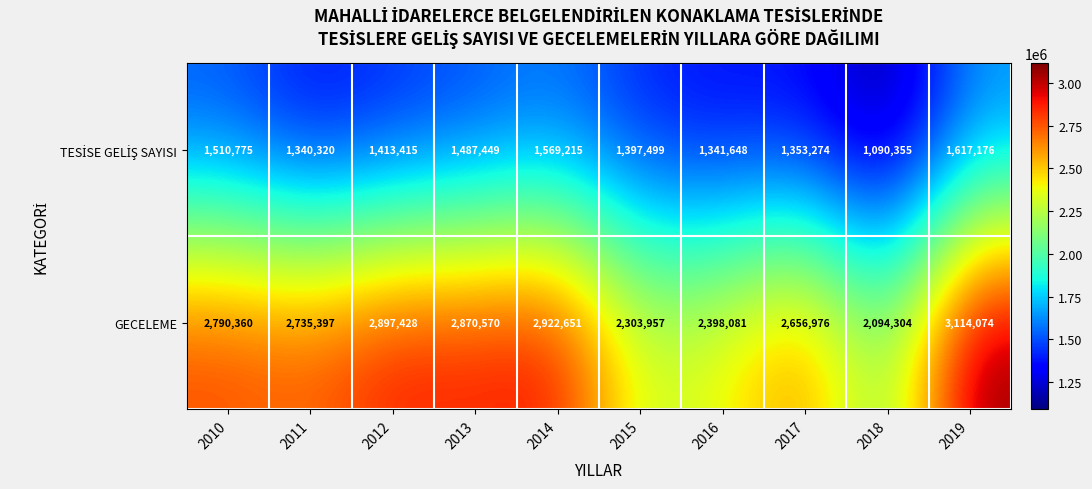

Which series has the largest total across all categories?

GECELEME